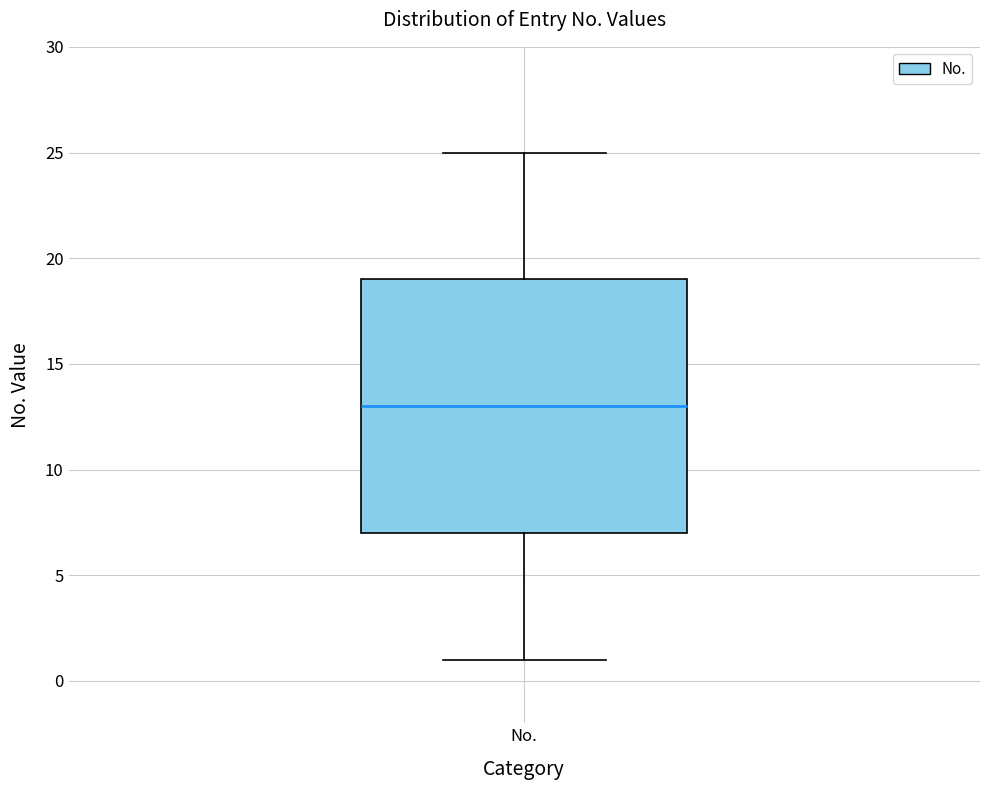

Where does the median line of the box for No. sit on the y-axis? The values are not printed on the chart, so give them approximately, as read against the axis.

13